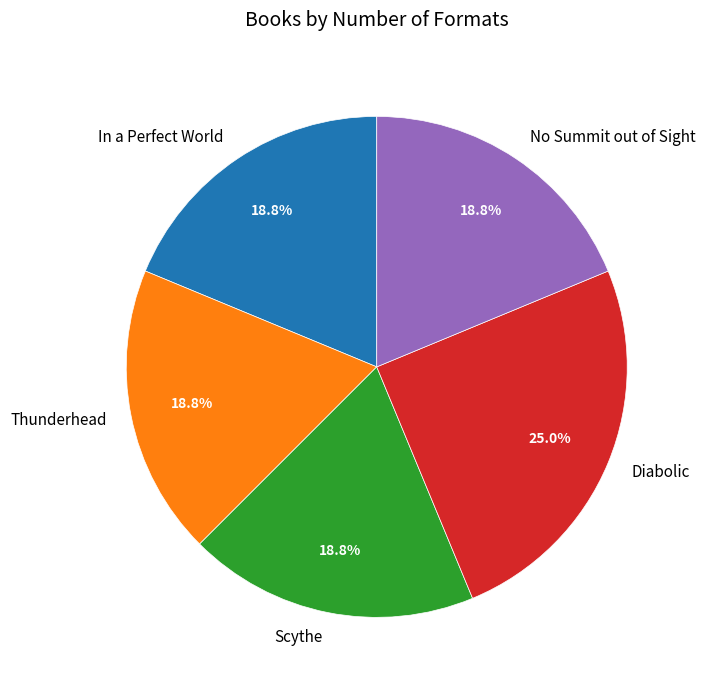

Count the number of slices in the pie.

5